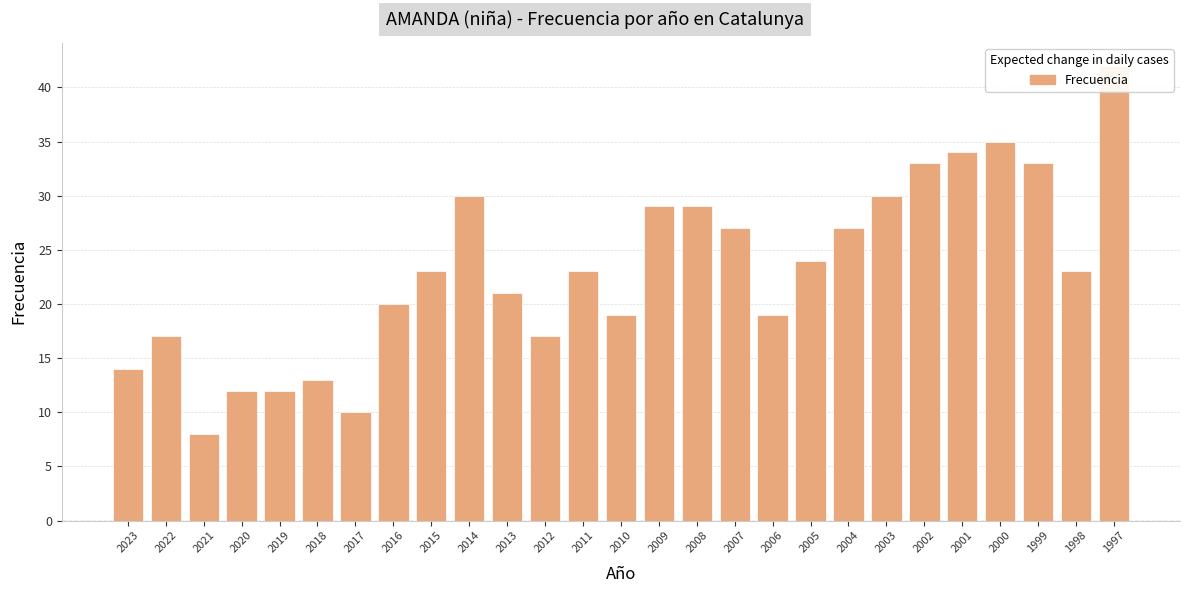

The chart shows a value of 14 at 2023. True or false?

True